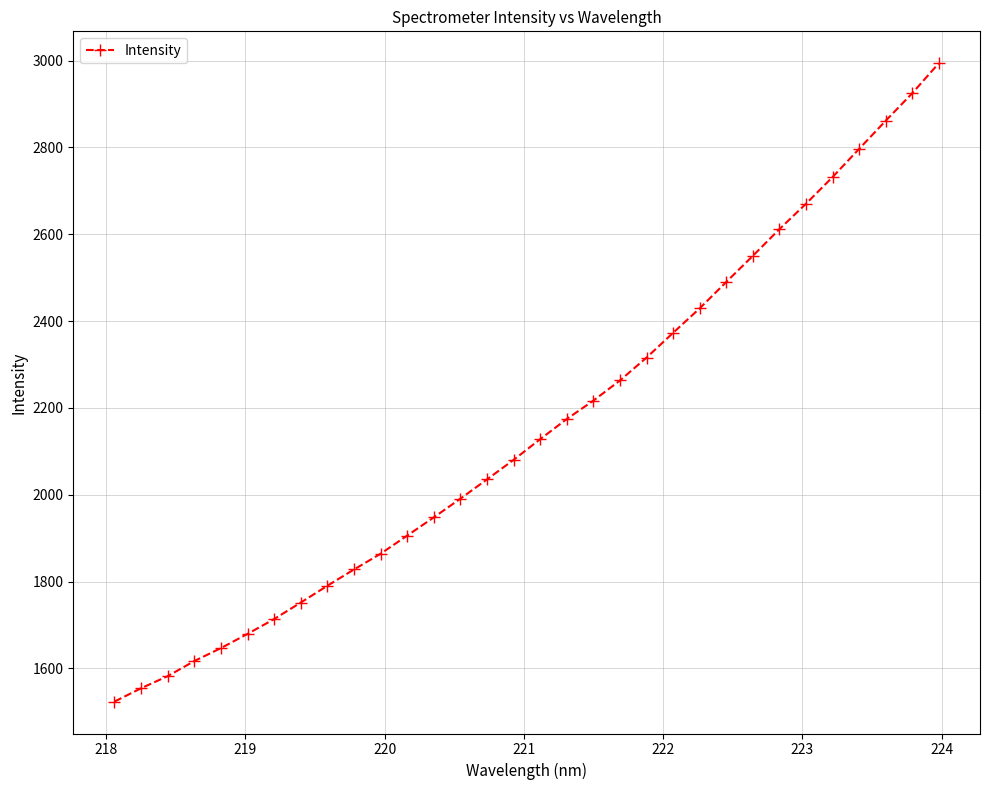

What is the greatest value displayed?

2993.8